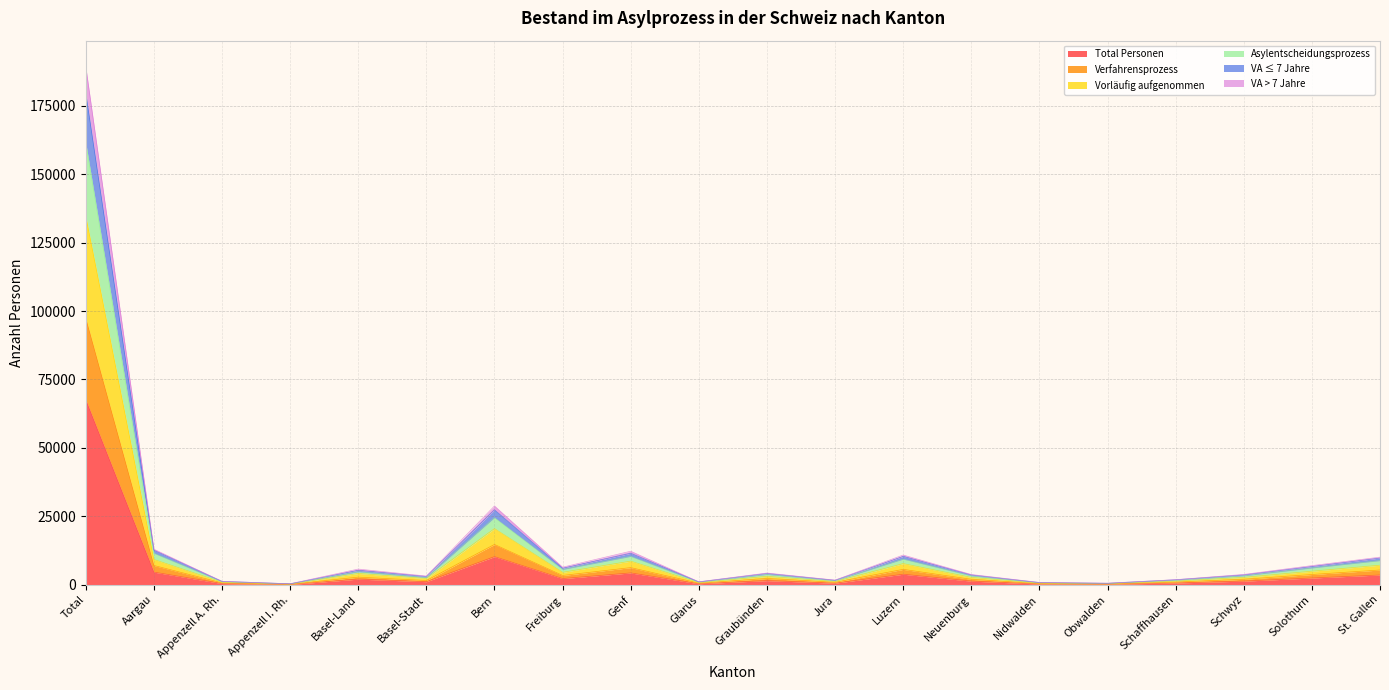

How many lines are shown in the chart?

6